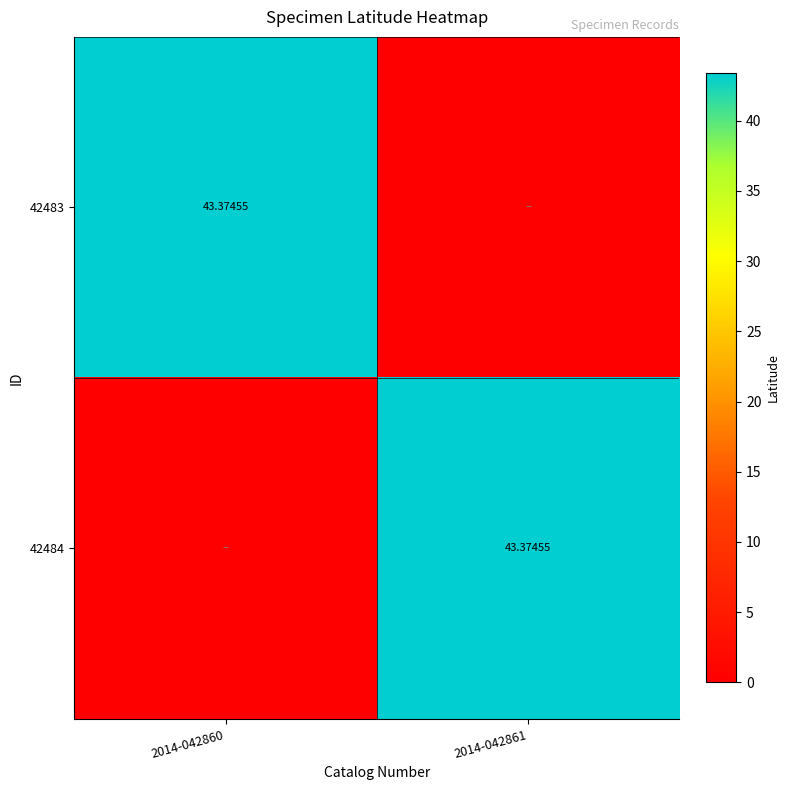

Which label corresponds to the largest value in the chart?

2014-042860